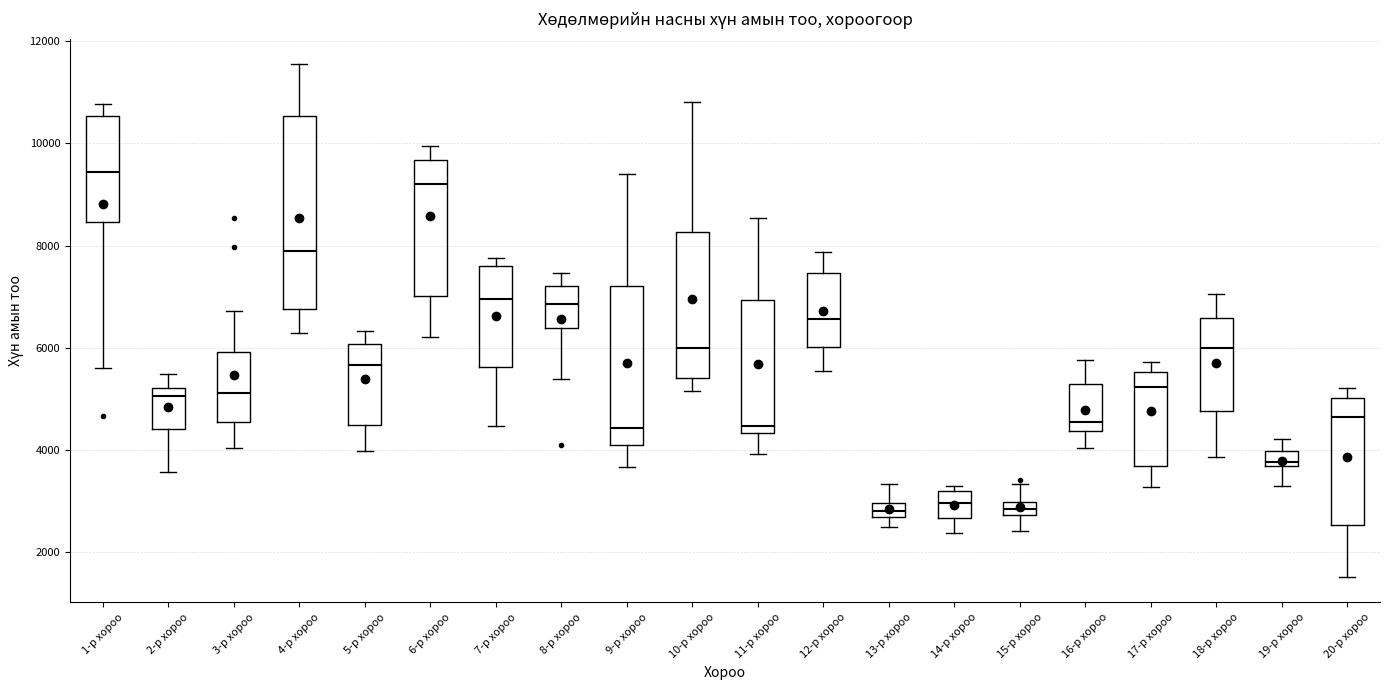

Where does the lower whisker of the box for 11-р хороо end on the y-axis? The values are not printed on the chart, so give them approximately, as read against the axis.

4000